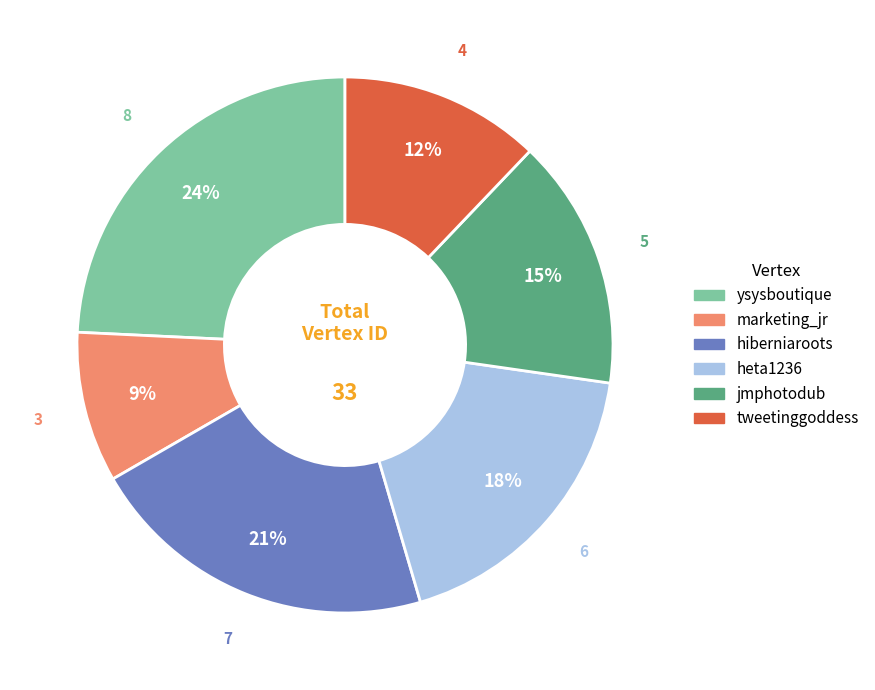

Which slice is the smallest?

marketing_jr